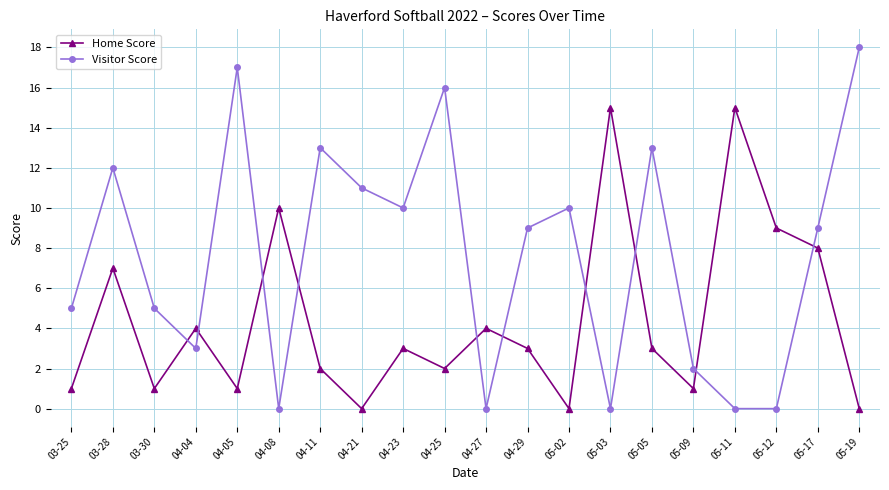

How many categories are shown in the chart?

20